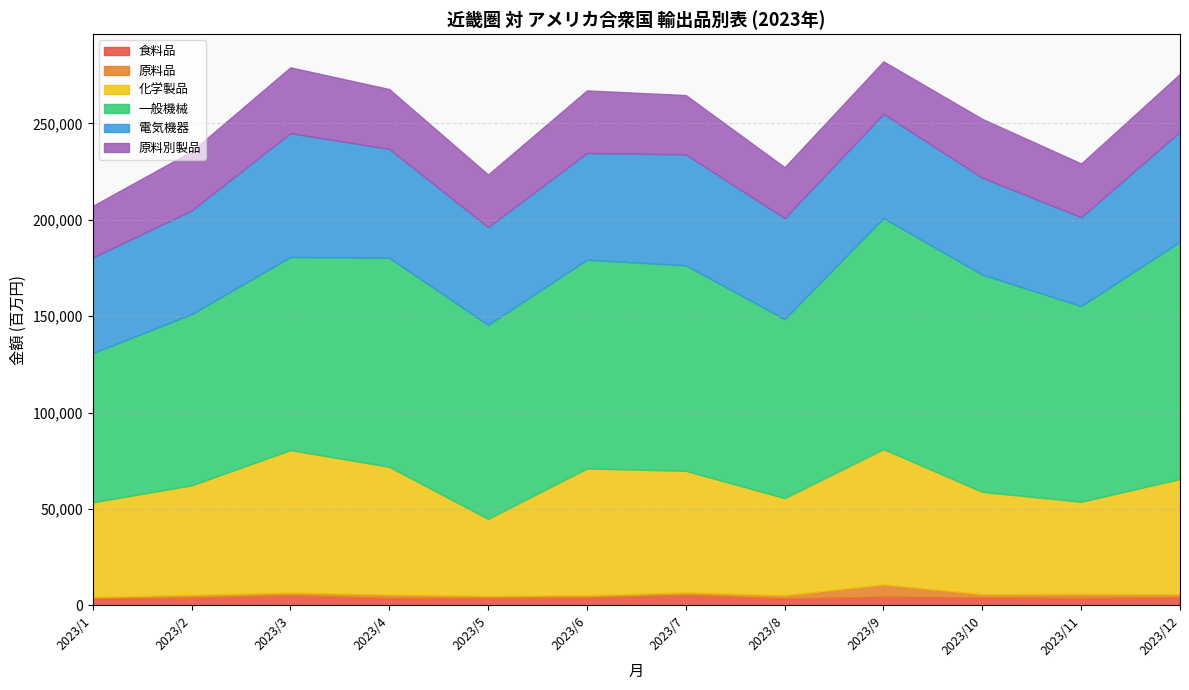

How many lines are shown in the chart?

6